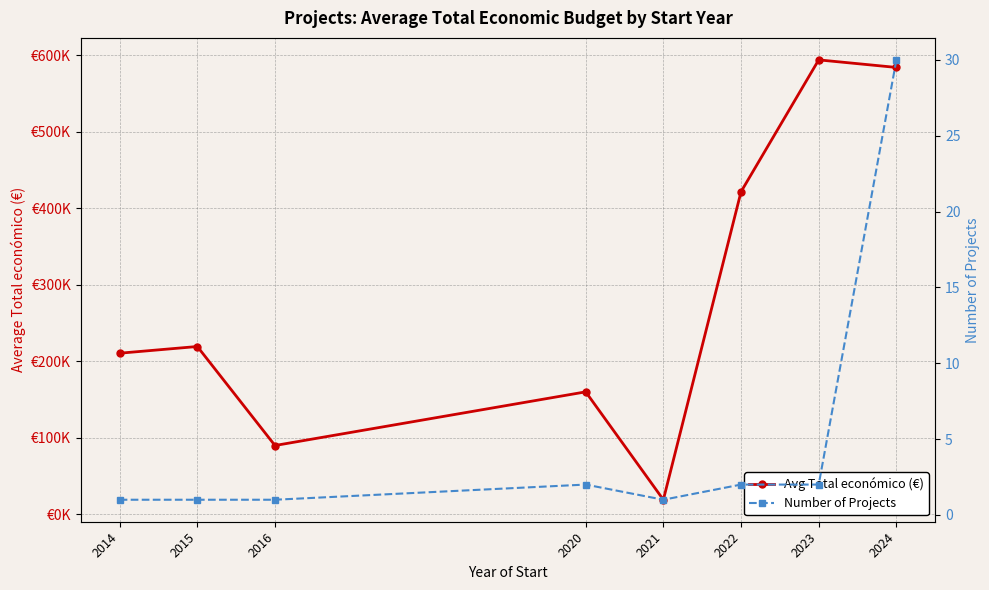

How many lines are shown in the chart?

2